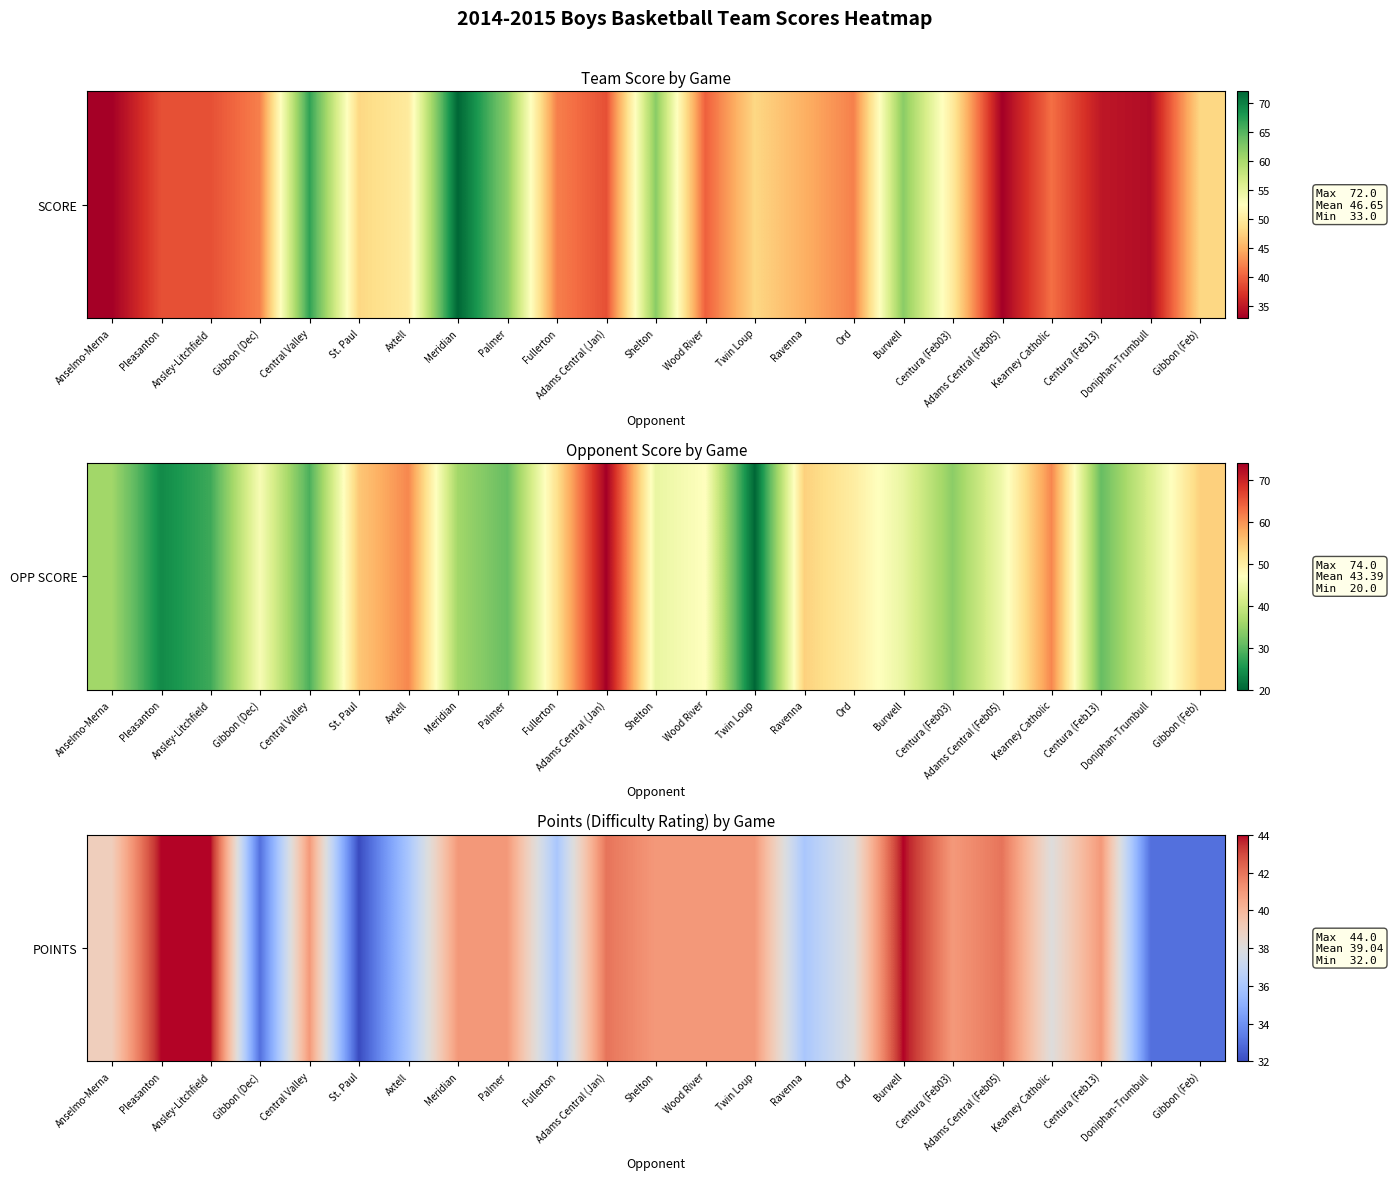

List the labels in order of value, largest first.

Pleasanton, Ansley-Litchfield, Burwell, Adams Central (Jan), Adams Central (Feb05), Central Valley, Meridian, Palmer, Shelton, Wood River, Twin Loup, Centura (Feb03), Centura (Feb13), Anselmo-Merna, Ord, Kearney Catholic, Axtell, Fullerton, Ravenna, Gibbon (Dec), Doniphan-Trumbull, Gibbon (Feb), St. Paul